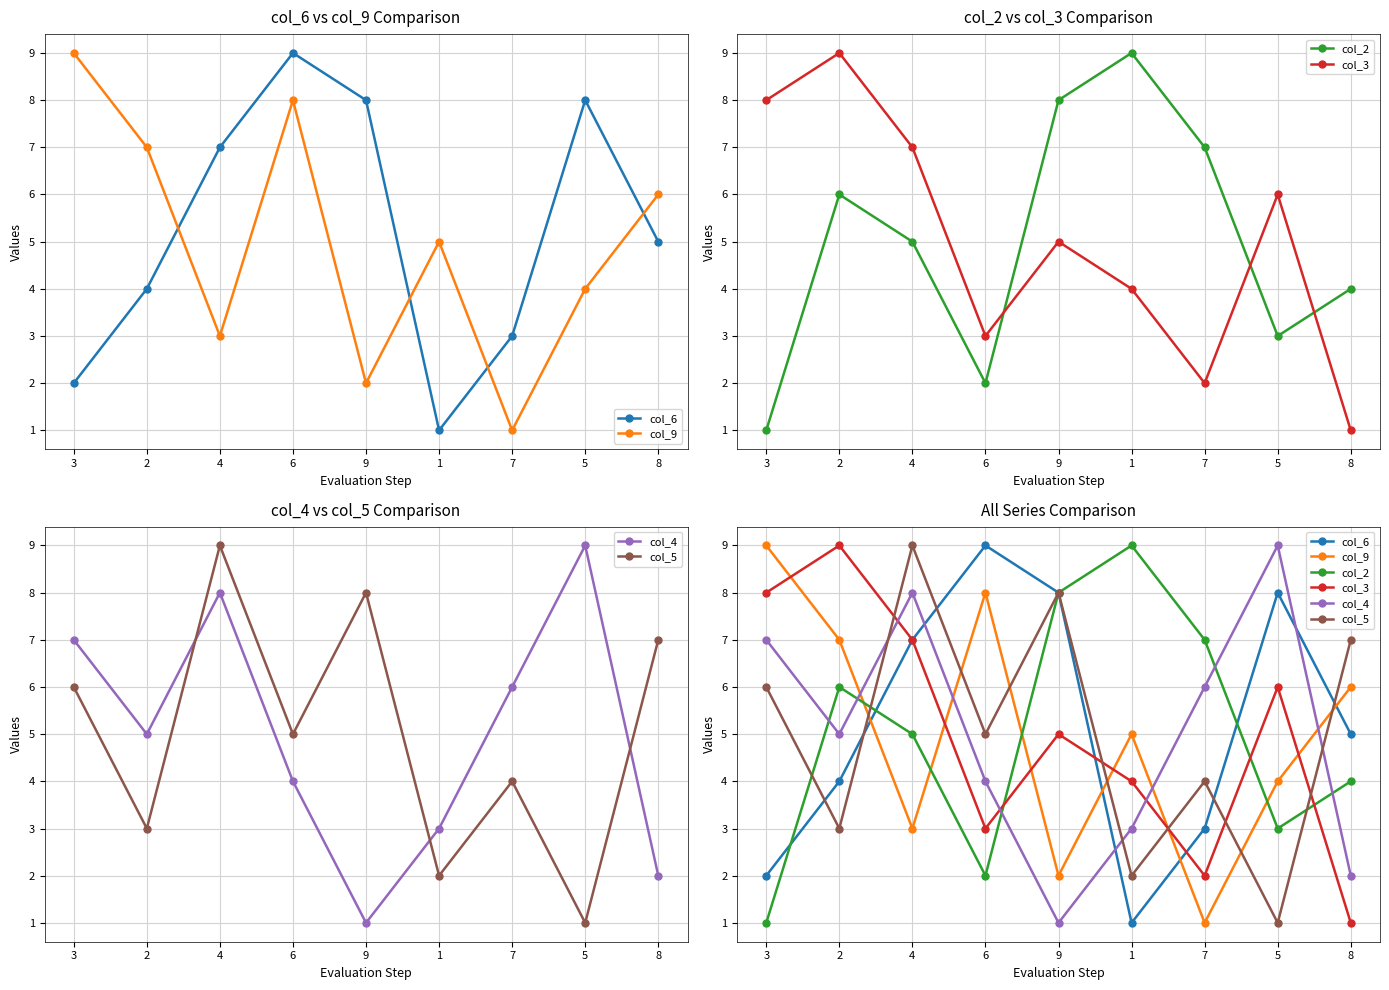

The col_4 series shows 7 at 3. True or false?

True